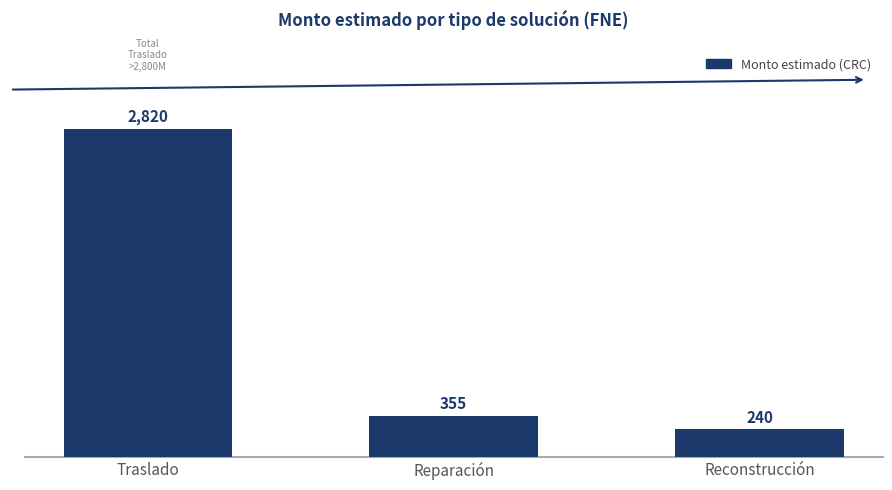

Are the bars grouped side by side (vs. stacked)?

No